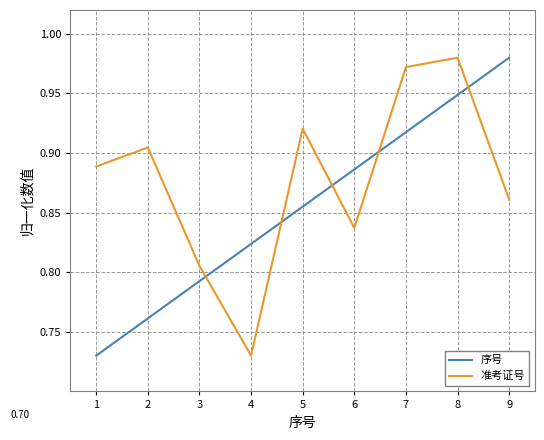

What is the sum of the 序号 values at 3 and 9?

1.8